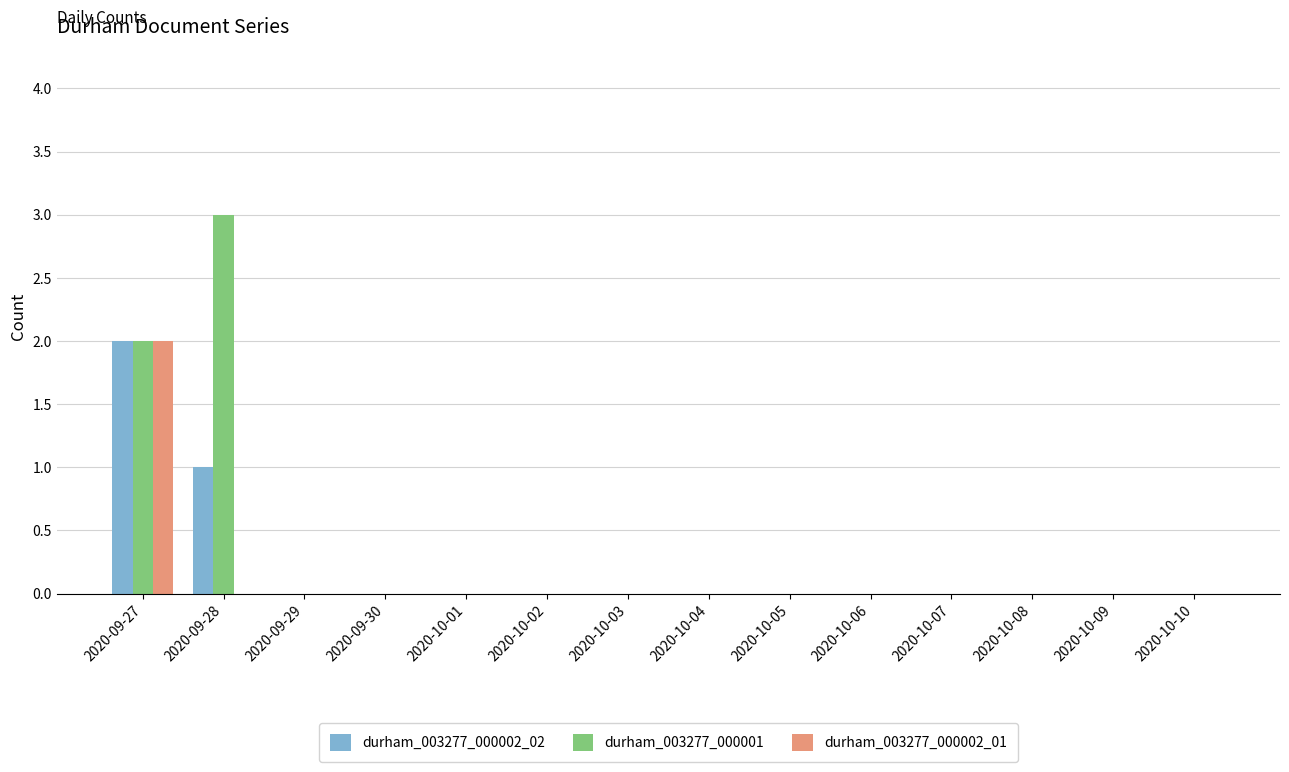

How many durham_003277_000001 values are between 0 and 1?

12